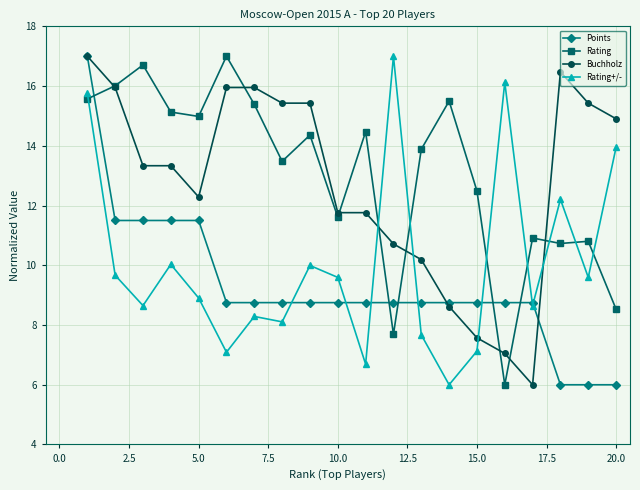

What is the value of the Rating point at the 1st from the left?

15.6